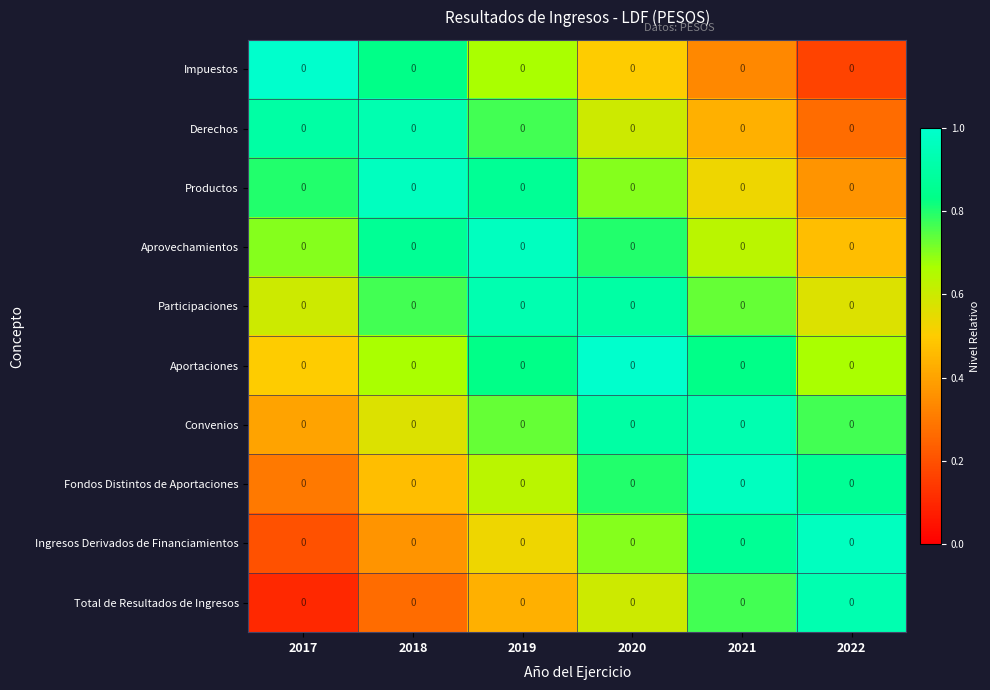

Where is Convenios nearest to the value 0?

2017